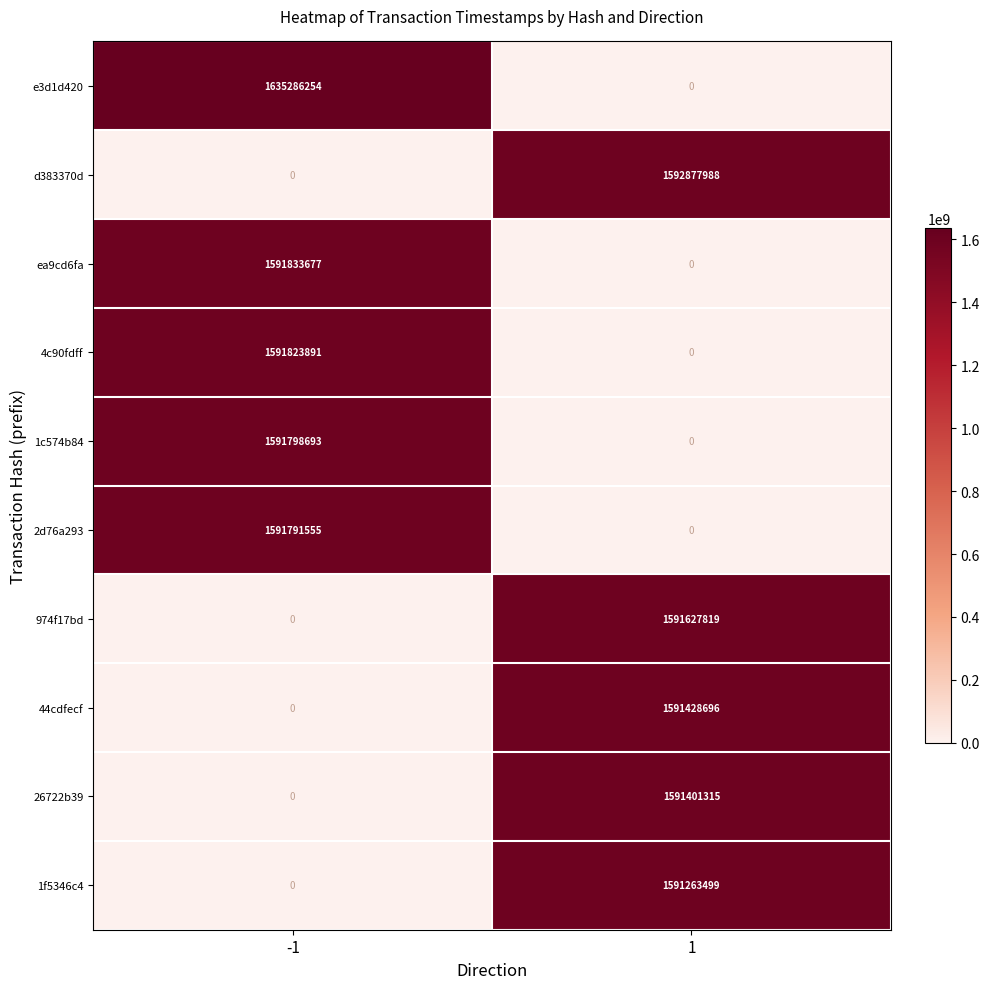

What is the greatest value displayed?

1635286254